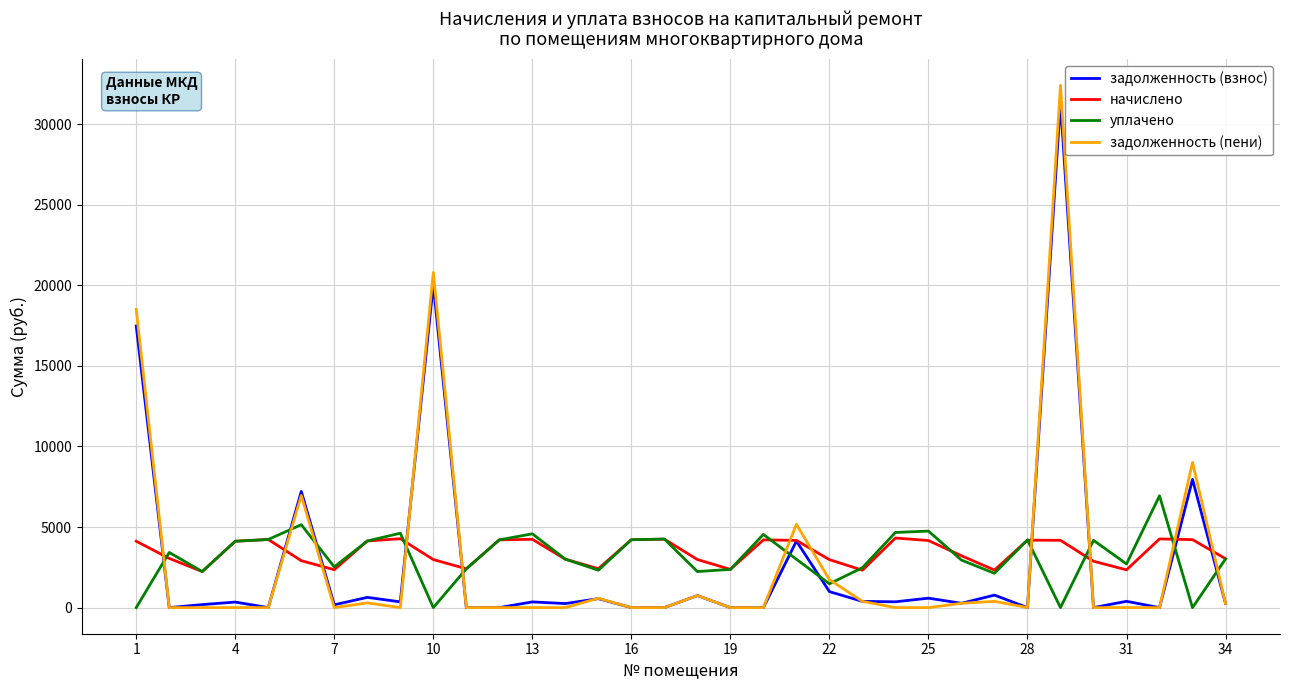

What are all the series names shown in the legend?

задолженность (взнос), начислено, уплачено, задолженность (пени)